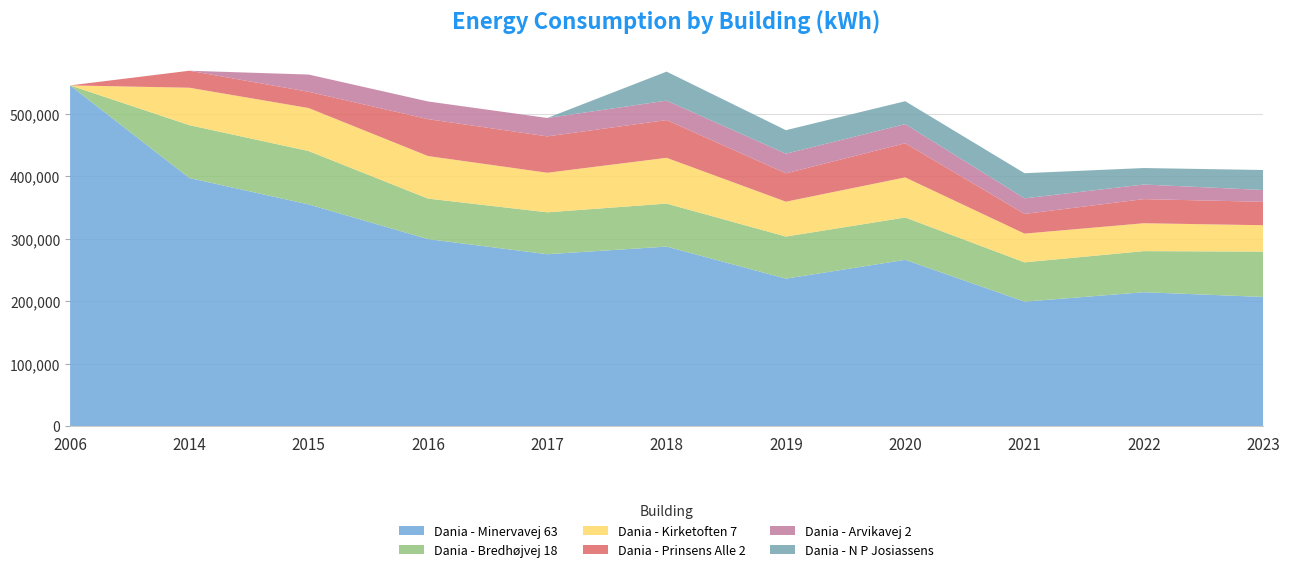

Reading left to right, extract all data points from this chart.

Dania - Minervavej 63: 545595	397265	354955	299440	275260	287443	236136	266280	199309	214417	206804
Dania - Bredhøjvej 18: 0	84633	85468	64883	67097	68892	67391	67793	62921	65785	72664
Dania - Kirketoften 7: 0	59972	68915	68149	63380	73326	55895	64200	46006	44651	42214
Dania - Prinsens Alle 2: 0	27216	25973	59067	58218	60433	45330	54660	31561	38609	37512
Dania - Arvikavej 2: 0	0	27660	28343	29444	31095	31493	30677	24946	23412	18894
Dania - N P Josiassens: 0	0	0	0	0	46462	37615	36670	40249	26380	32016